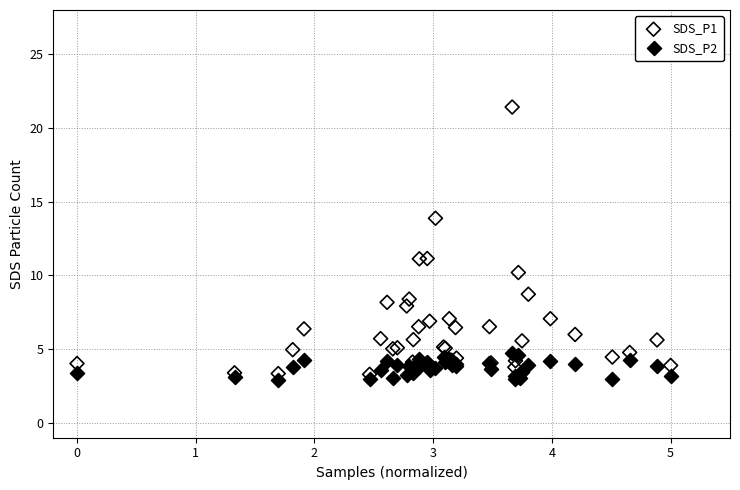

What is the X range (max minus min) for the scatter plot?

5.0